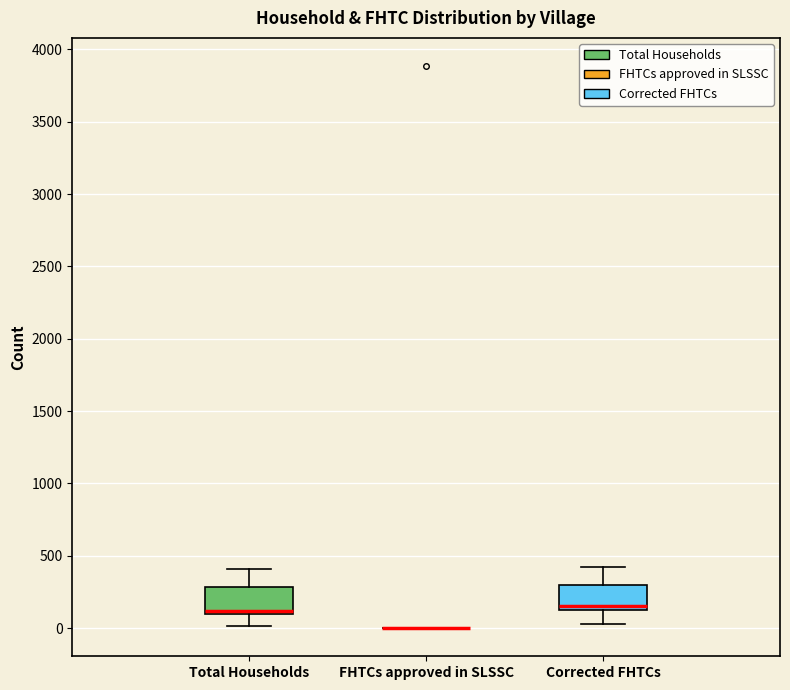

Reading left to right, read every box against the y-axis: the position of its median line, the range the box covers, and the ends of its whiskers. The values are not printed on the chart, so give them approximately, as read against the axis.

Total Households: median 100 (just above the box's lower edge), box 100 to 300, whiskers 0 to 400
FHTCs approved in SLSSC: box collapsed to a line at 0, whiskers 0 to 0
Corrected FHTCs: median 150 (just above the box's lower edge), box 150 to 300, whiskers 50 to 400